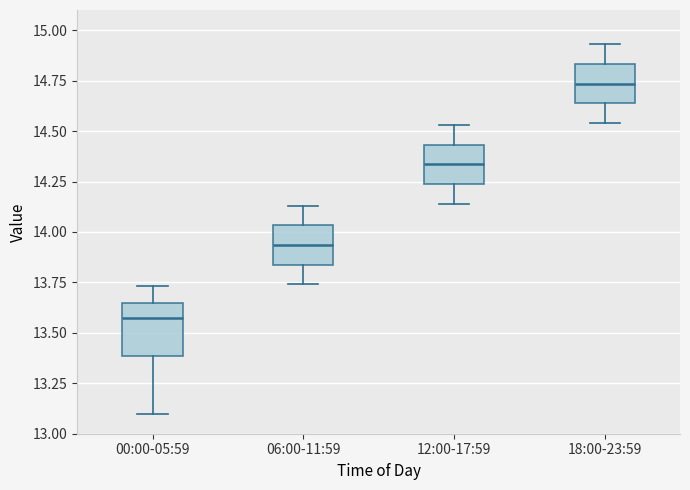

Which box is the tallest, from its lower edge to its upper edge?

00:00-05:59